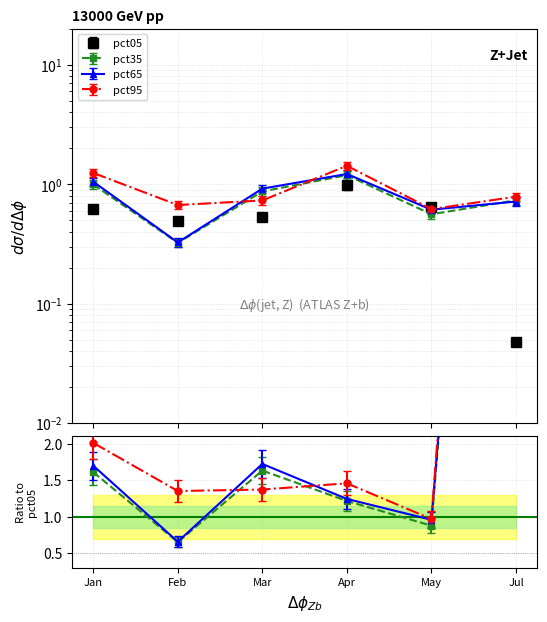

True or false: pct35 and pct05 intersect in this chart.

True